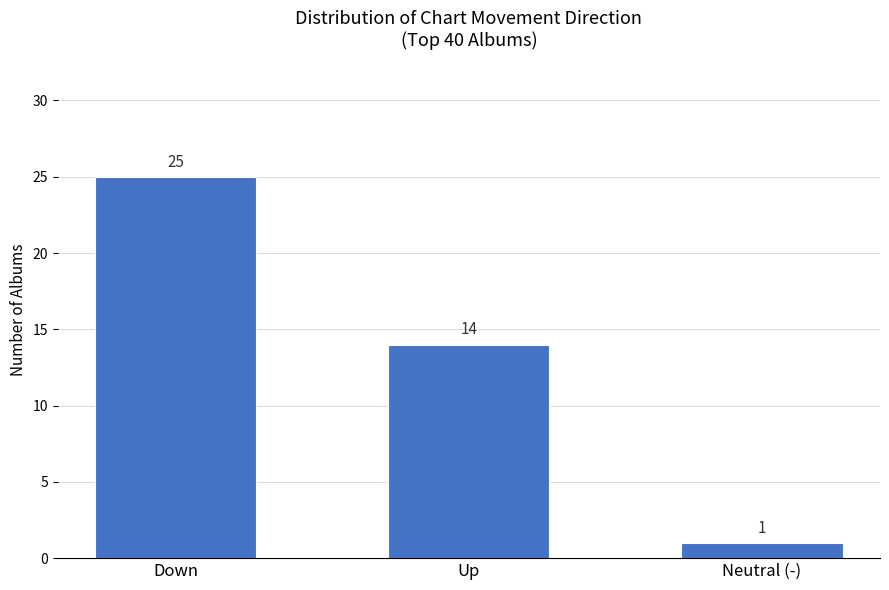

What is the difference between the values at Down and Up?

11